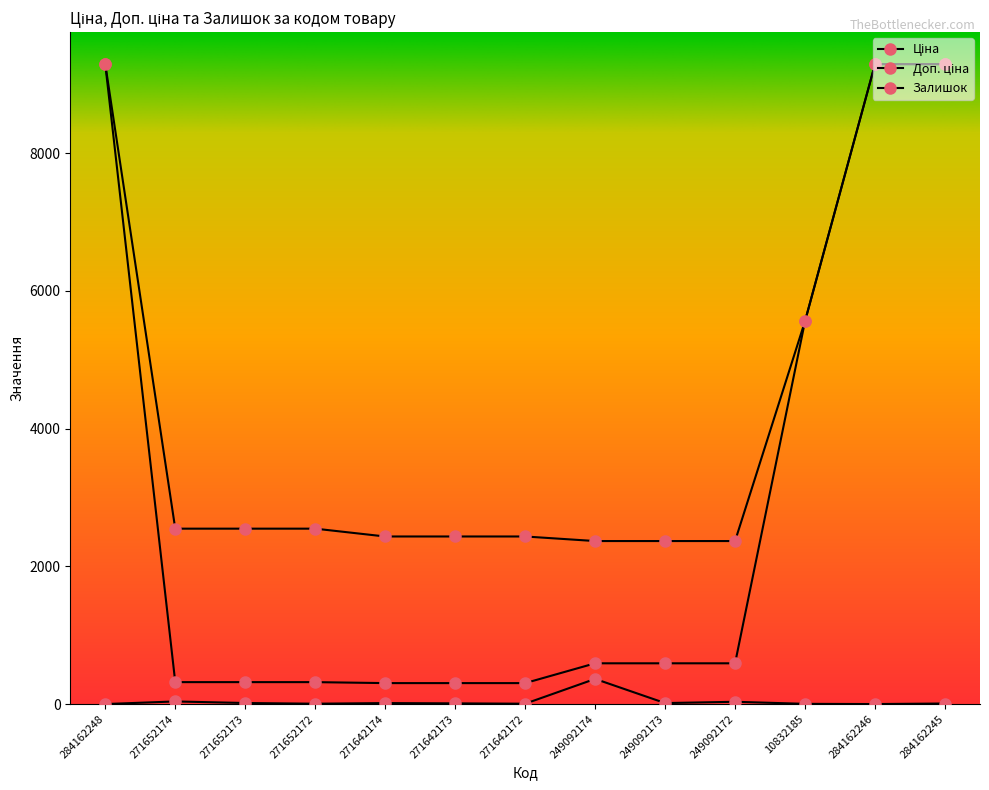

Which series has the largest range (max minus min)?

Ціна